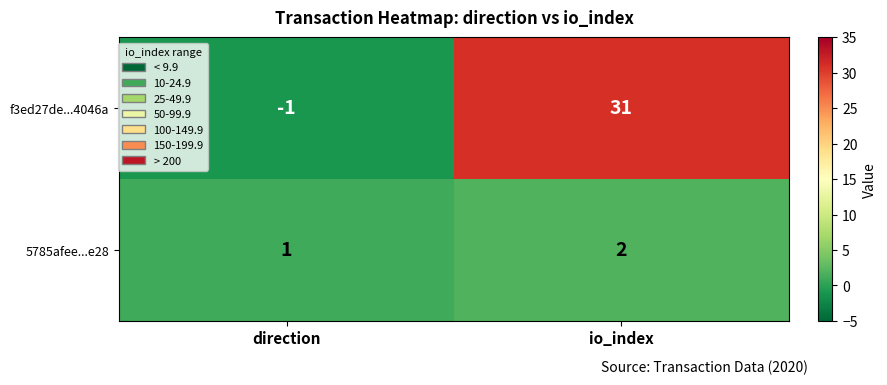

Is it true that f3ed27de...4046a equals 53 at io_index?

False